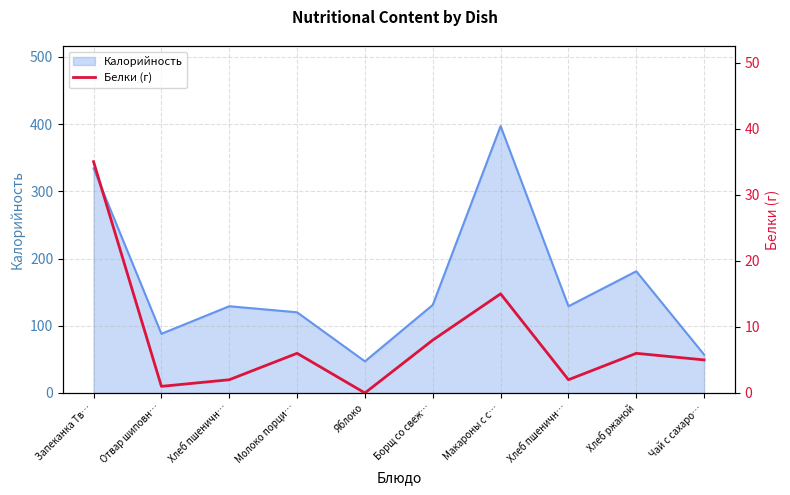

What is the sum of all values?

80